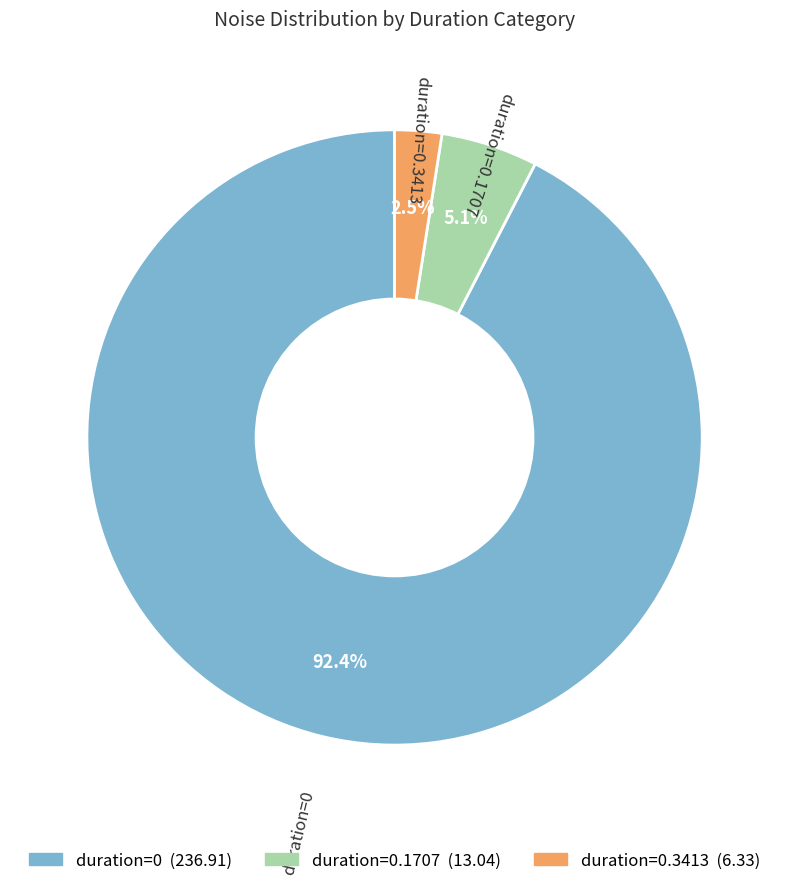

Which category accounts for the majority?

duration=0